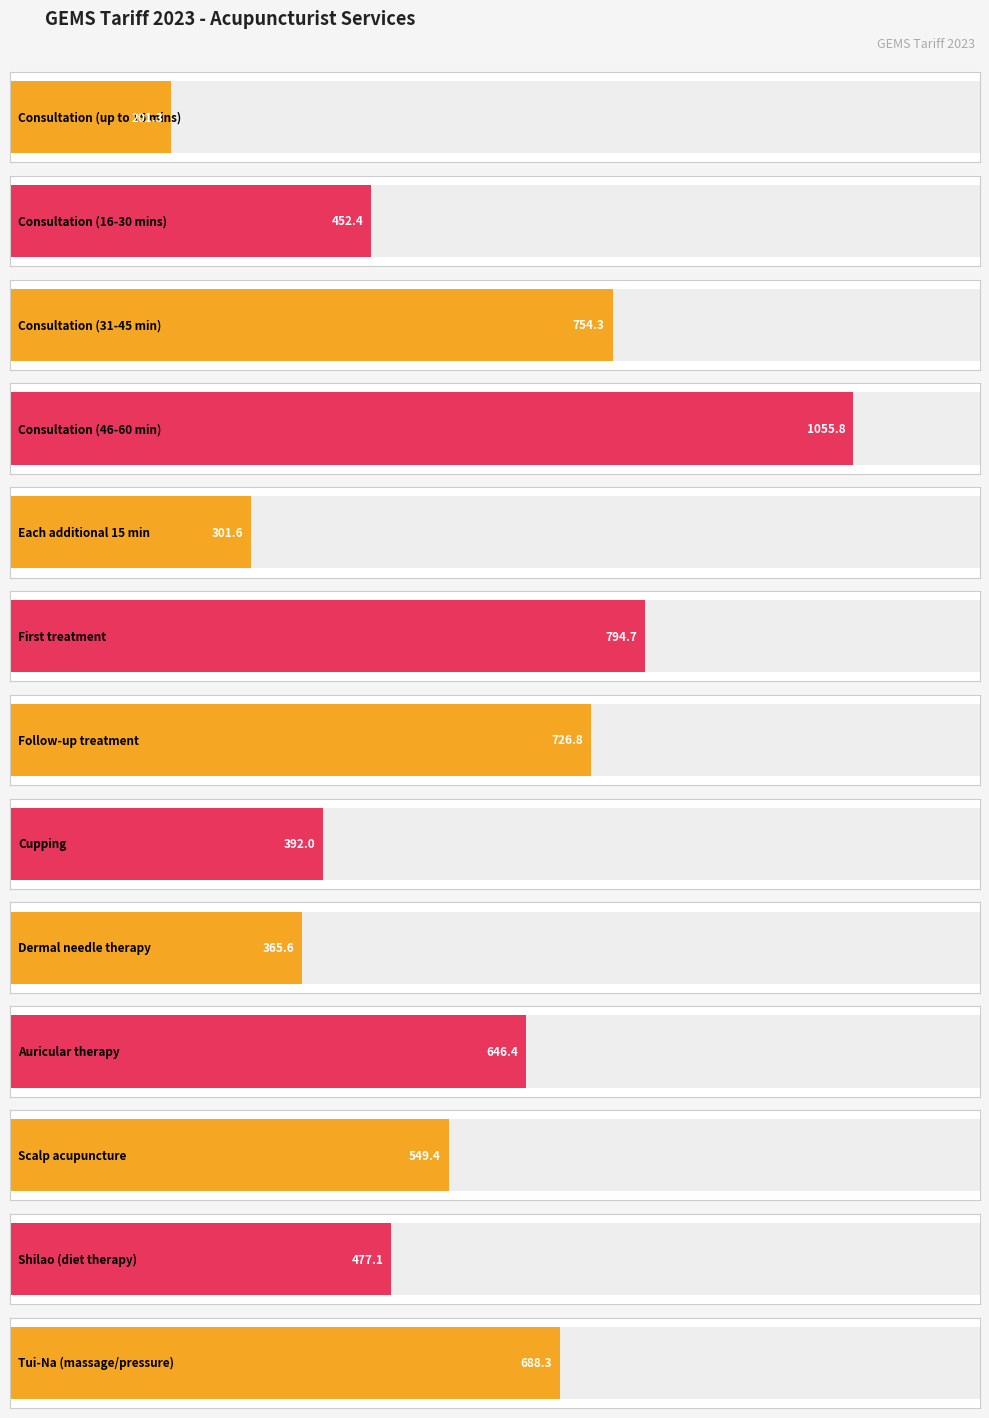

At which label does the data first exceed 549?

Consultation (31-45 min)